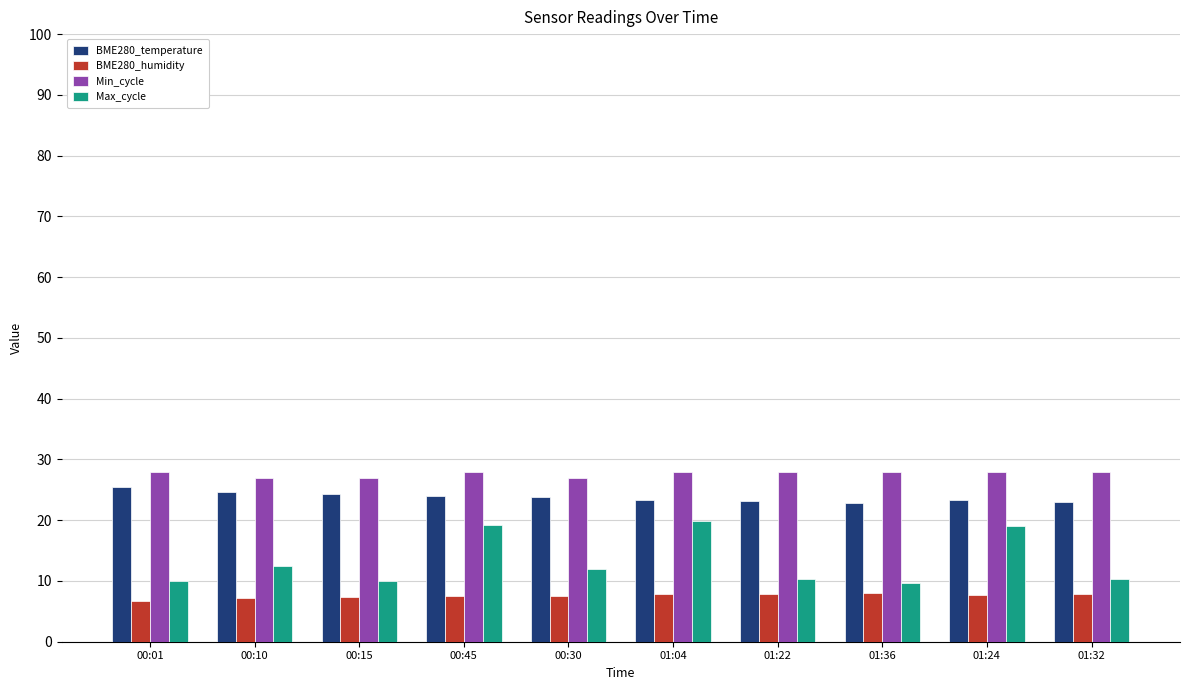

List the series in order of their overall mean, lowest first.

BME280_humidity, Max_cycle, BME280_temperature, Min_cycle